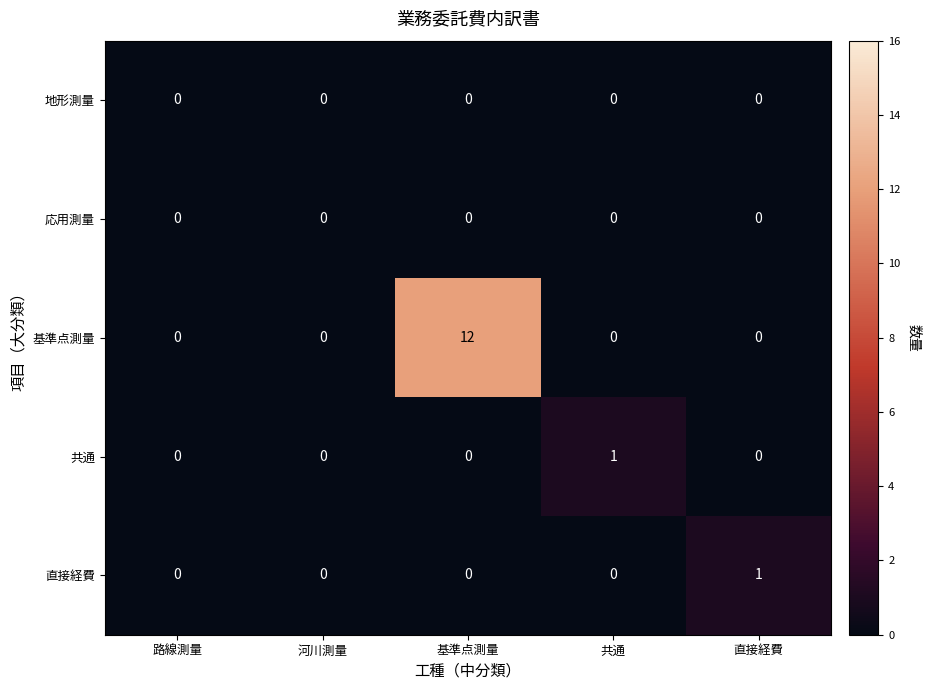

Which series has the widest spread of values?

基準点測量